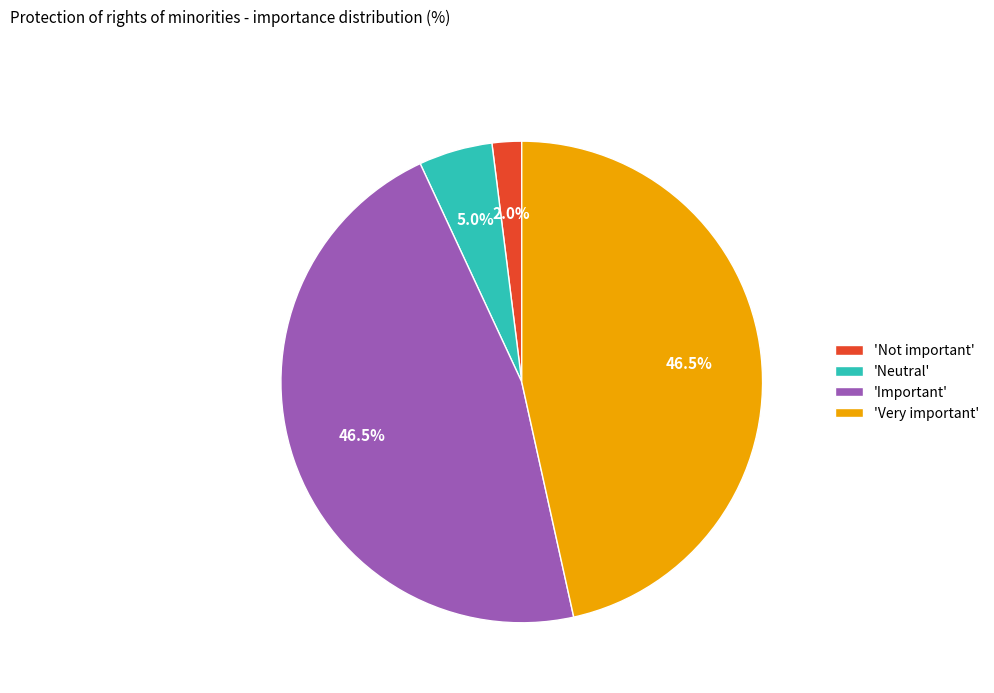

Is the sum of 'Important' and 'Neutral' greater than half?

Yes